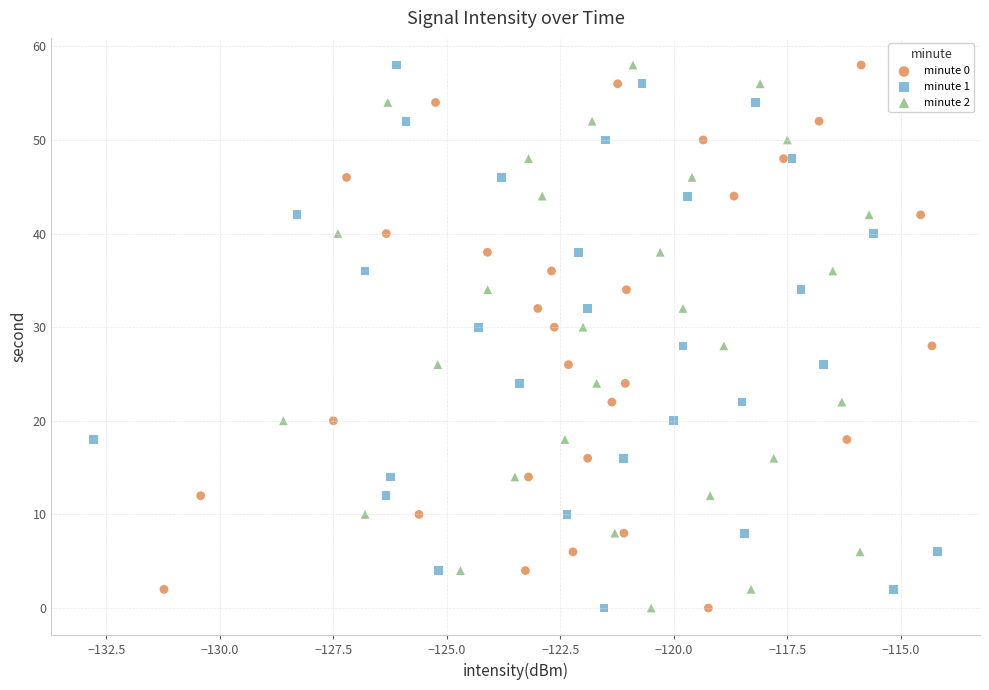

What are all the series names shown in the legend?

minute 0, minute 1, minute 2